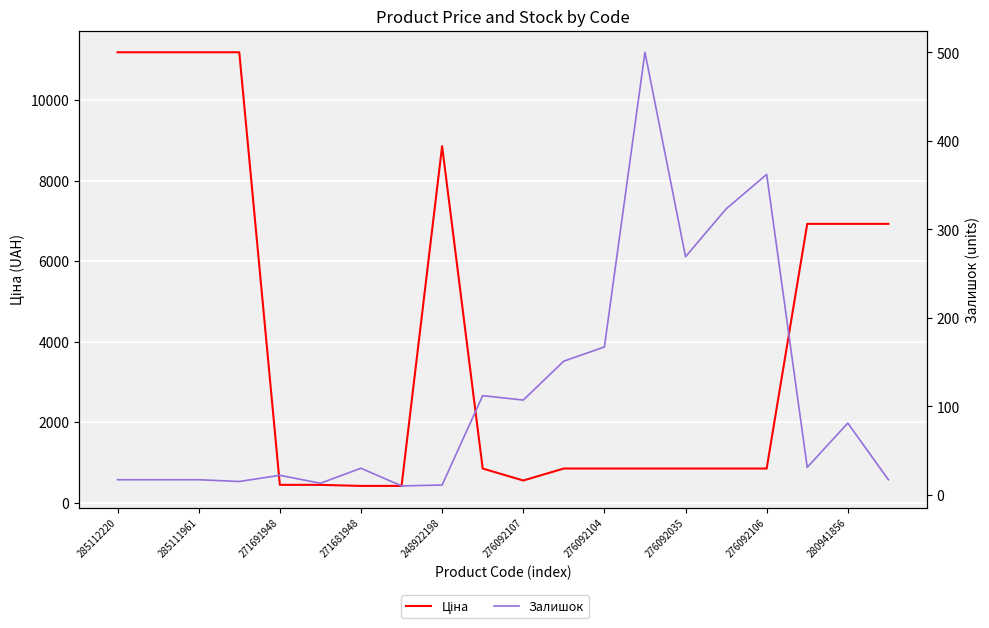

How many lines are shown in the chart?

2